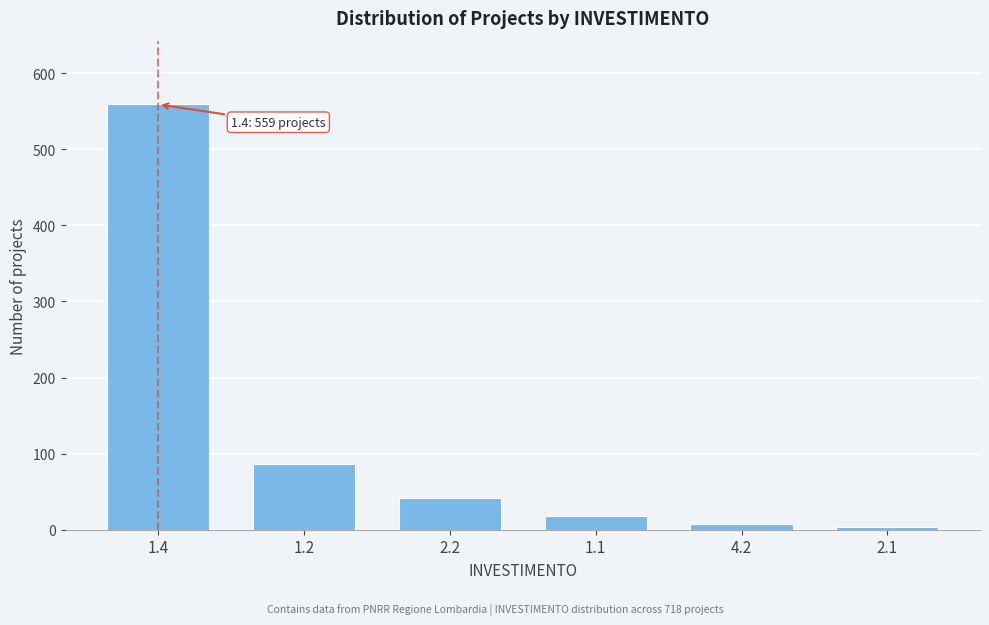

Reading right to left, what are all the values shown in this chart?

2.1=4	4.2=8	1.1=18	2.2=42	1.2=87	1.4=559